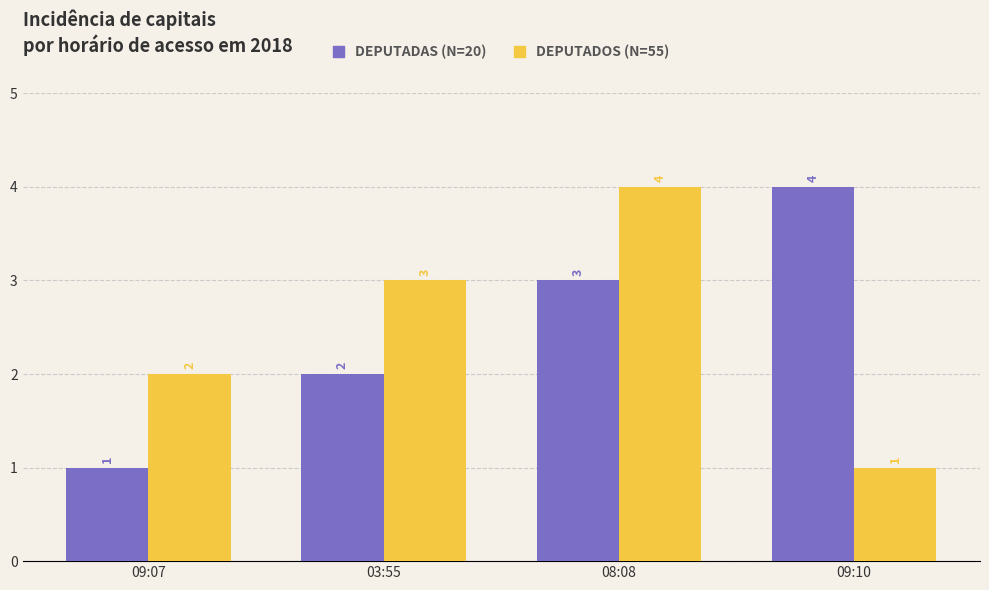

What is the minimum value shown in the chart?

1